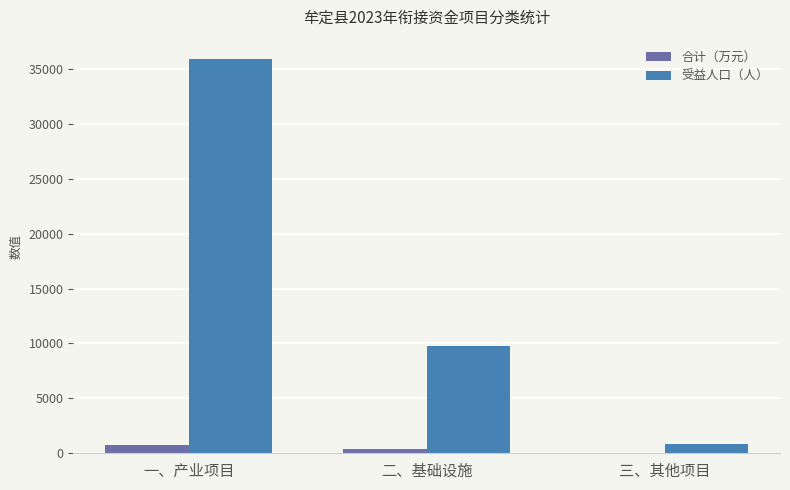

Is it true that 受益人口（人） equals 804 at 三、其他项目?

True